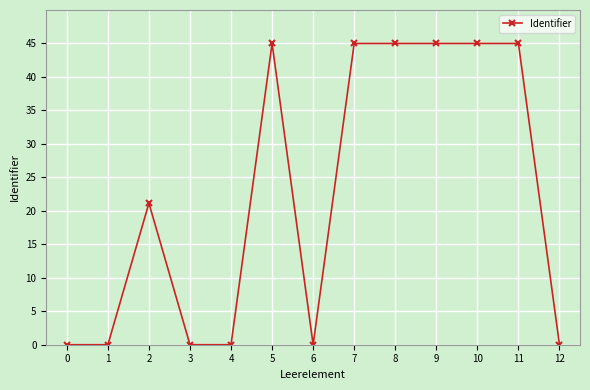

How many categories are shown in the chart?

13